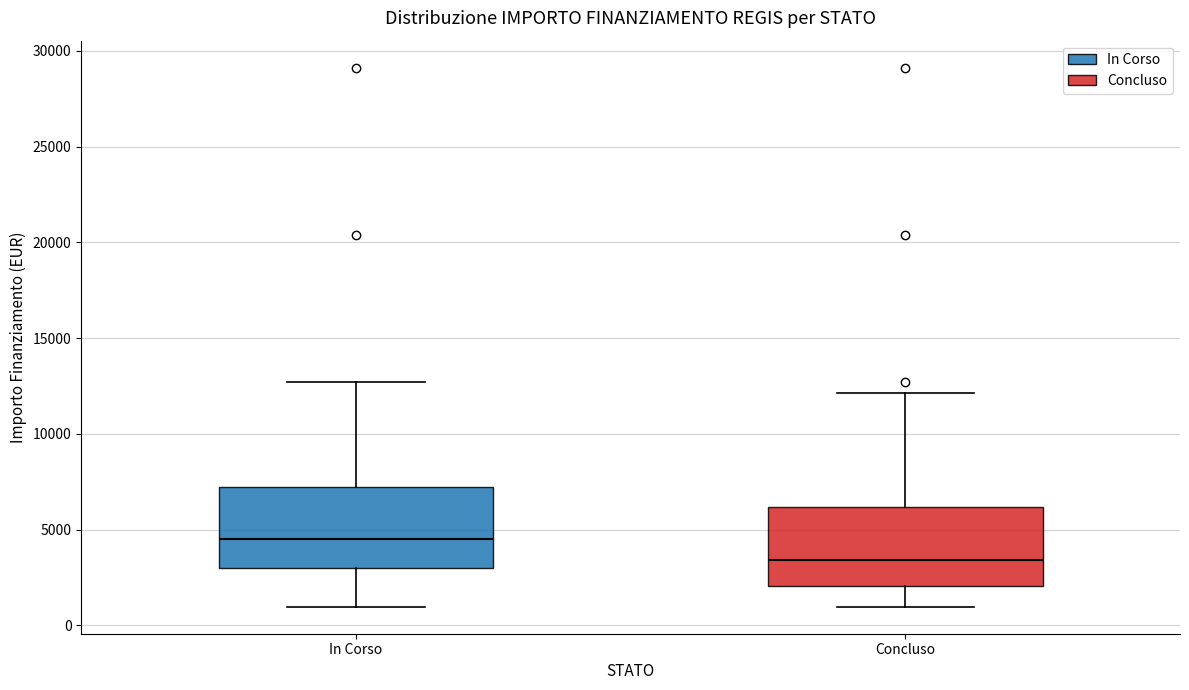

Reading left to right, read every box against the y-axis: the position of its median line, the range the box covers, and the ends of its whiskers. The values are not printed on the chart, so give them approximately, as read against the axis.

In Corso: median 4500, box 3000 to 7000, whiskers 1000 to 12500
Concluso: median 3500, box 2000 to 6000, whiskers 1000 to 12000